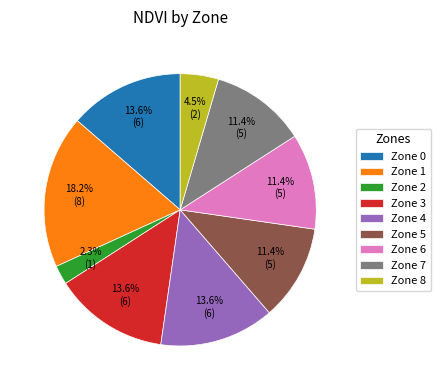

Does Zone 4 represent more than half of the total?

No